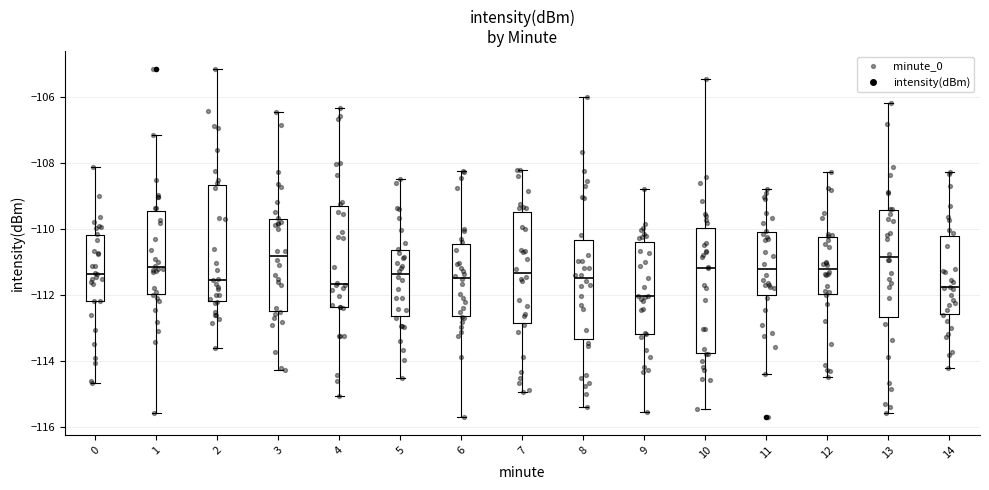

Reading left to right, transcribe this box plot: for each box, give where its median line is, the range the box spans, and where its two whiskers end, as read against the y-axis. The values are not printed on the chart, so give them approximately, as read against the axis.

0: median -111.4, box -112.2 to -110.2, whiskers -114.6 to -108.2
1: median -111.2, box -112.0 to -109.4, whiskers -115.6 to -107.2
2: median -111.6, box -112.2 to -108.6, whiskers -113.6 to -105.2
3: median -110.8, box -112.4 to -109.6, whiskers -114.2 to -106.4
4: median -111.6, box -112.4 to -109.4, whiskers -115.0 to -106.4
5: median -111.4, box -112.6 to -110.6, whiskers -114.6 to -108.4
6: median -111.4, box -112.6 to -110.4, whiskers -115.6 to -108.2
7: median -111.4, box -112.8 to -109.4, whiskers -115.0 to -108.2
8: median -111.4, box -113.4 to -110.4, whiskers -115.4 to -106.0
9: median -112.0, box -113.2 to -110.4, whiskers -115.6 to -108.8
10: median -111.2, box -113.8 to -110.0, whiskers -115.4 to -105.4
11: median -111.2, box -112.0 to -110.0, whiskers -114.4 to -108.8
12: median -111.2, box -112.0 to -110.2, whiskers -114.4 to -108.2
13: median -110.8, box -112.6 to -109.4, whiskers -115.6 to -106.2
14: median -111.8, box -112.6 to -110.2, whiskers -114.2 to -108.2